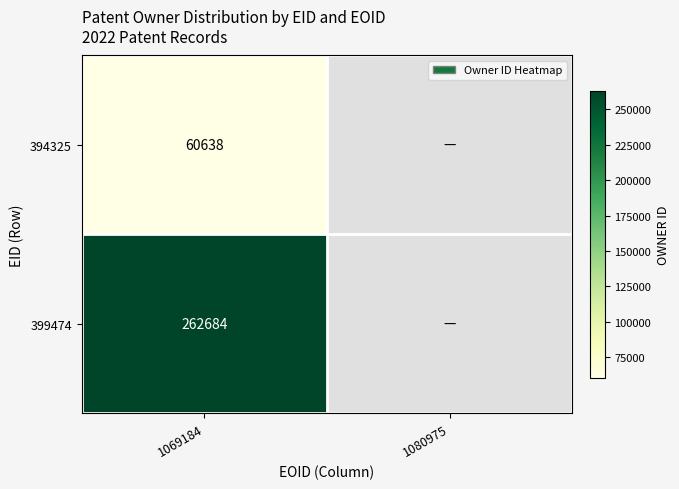

True or false: 399474 has a value of 262684 at 1069184.

True